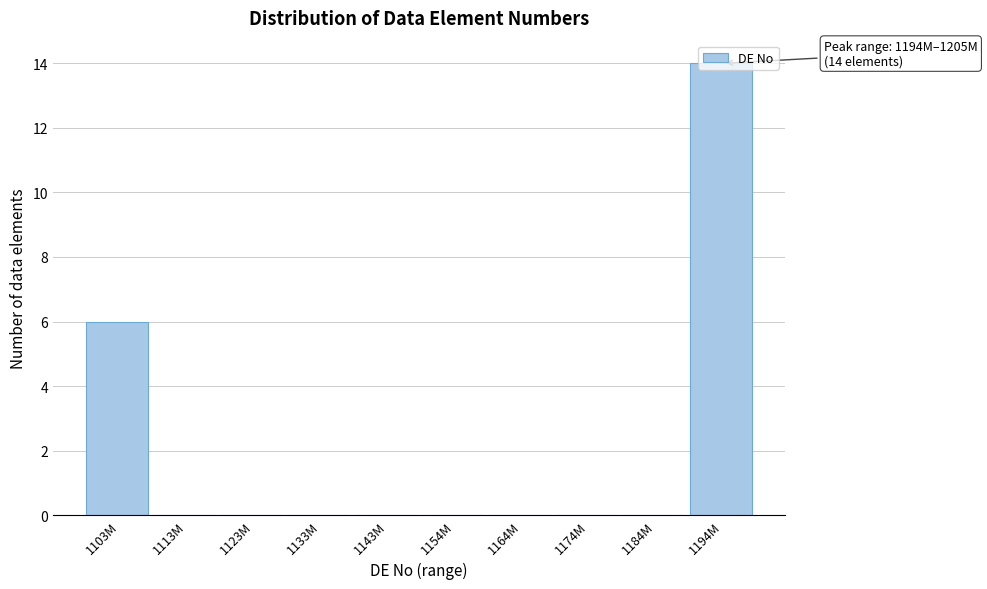

Where is the data nearest to the value 7?

1103M